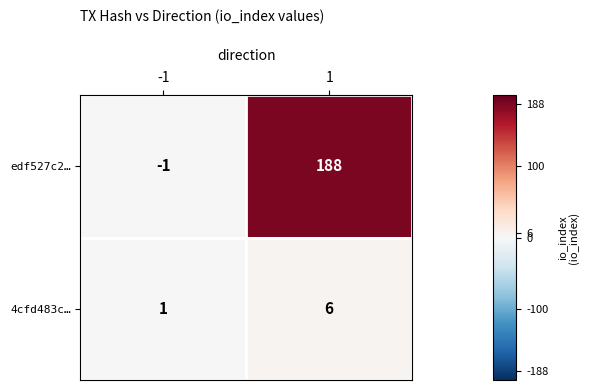

What is the sum of the 4cfd483c… values at 1 and -1?

7